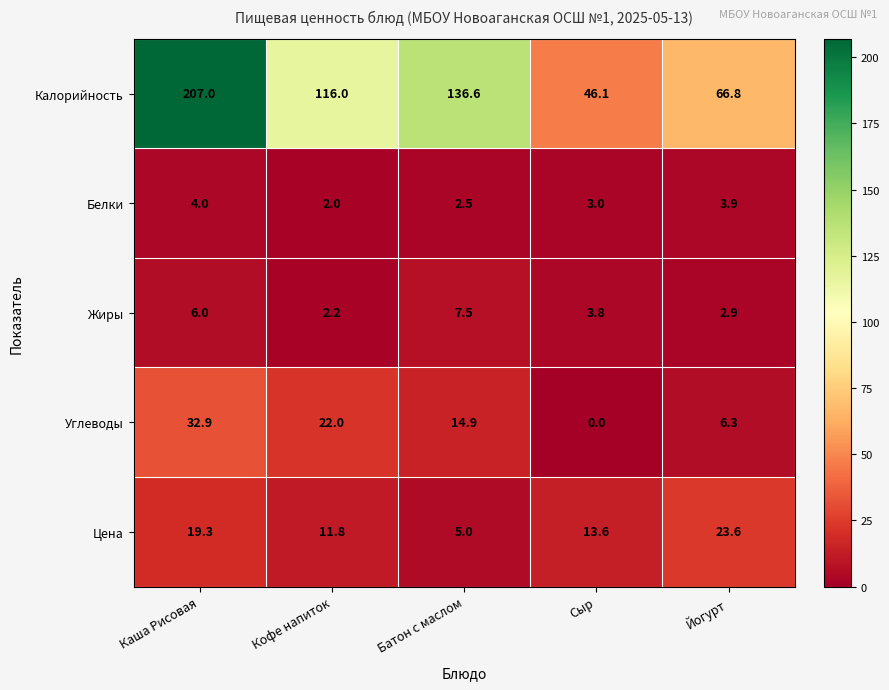

Where is Цена nearest to the value 14?

Сыр